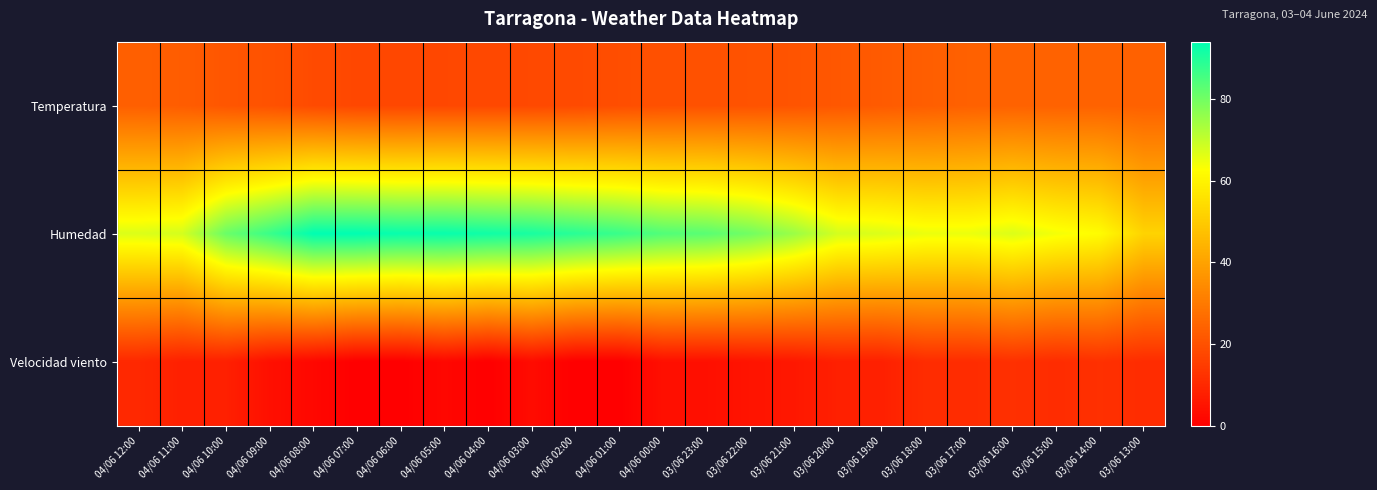

What is the maximum value shown in the chart?

94.0